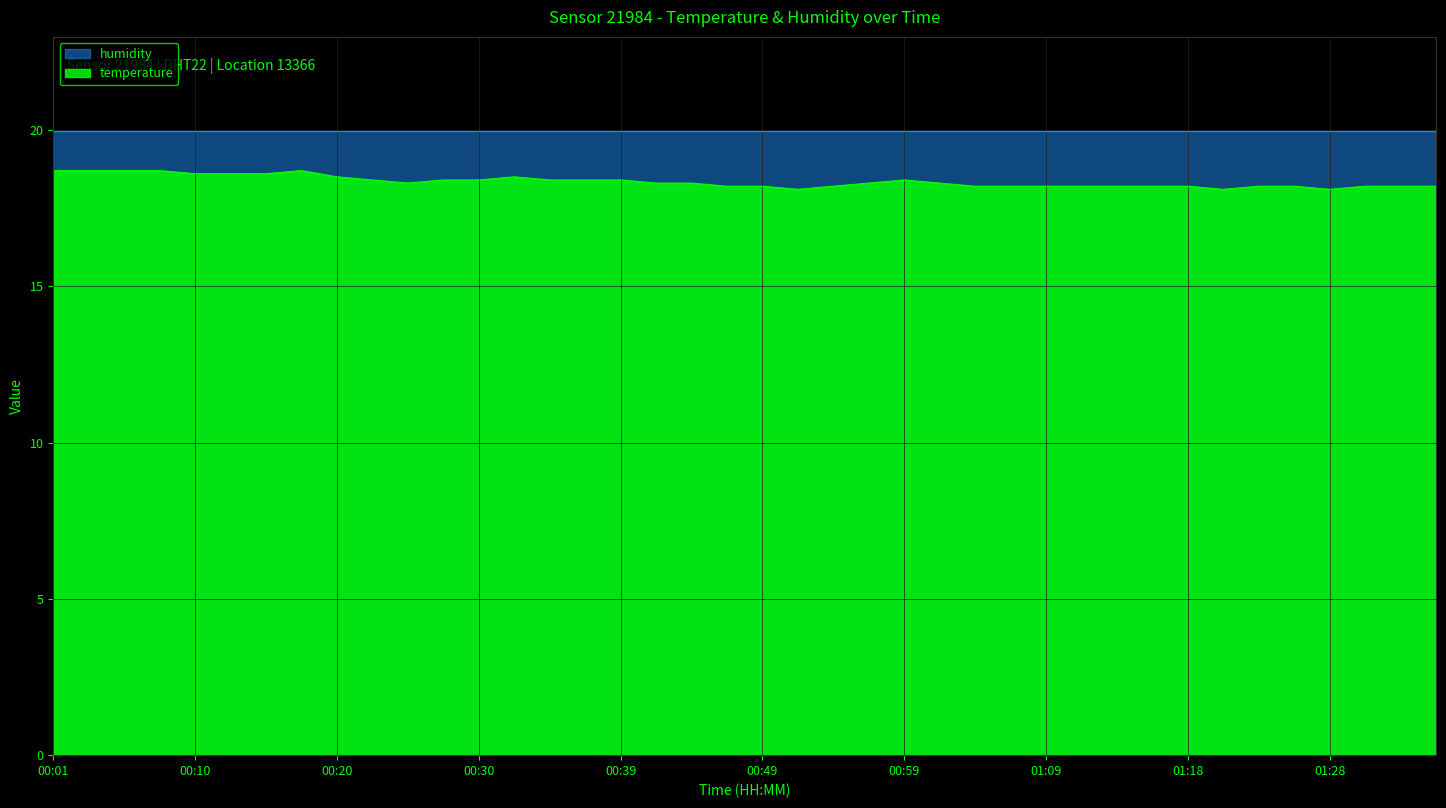

What position from the left is 01:01?

26